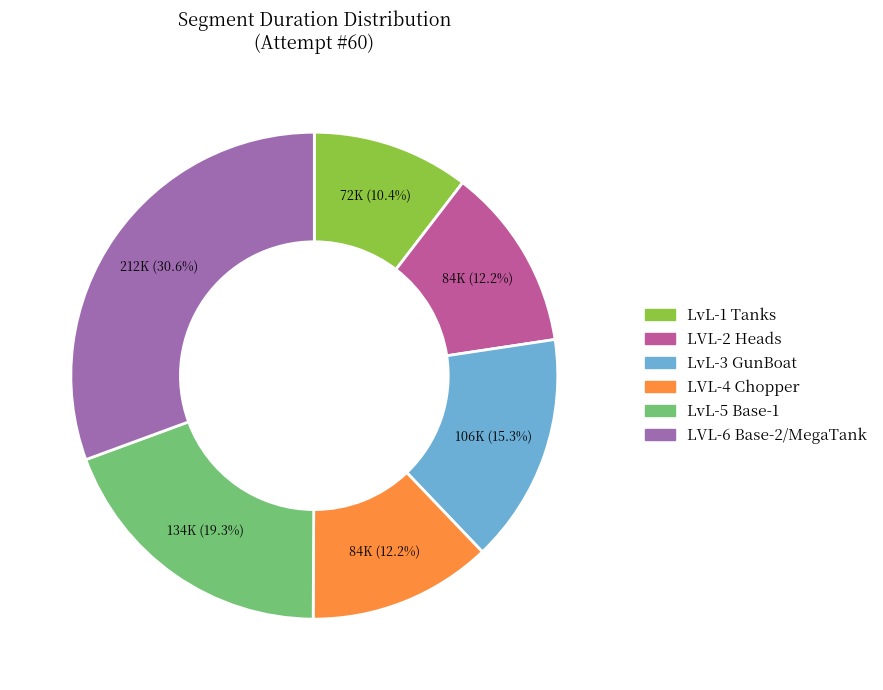

To the nearest percent, what portion does LvL-3 GunBoat represent?

15%